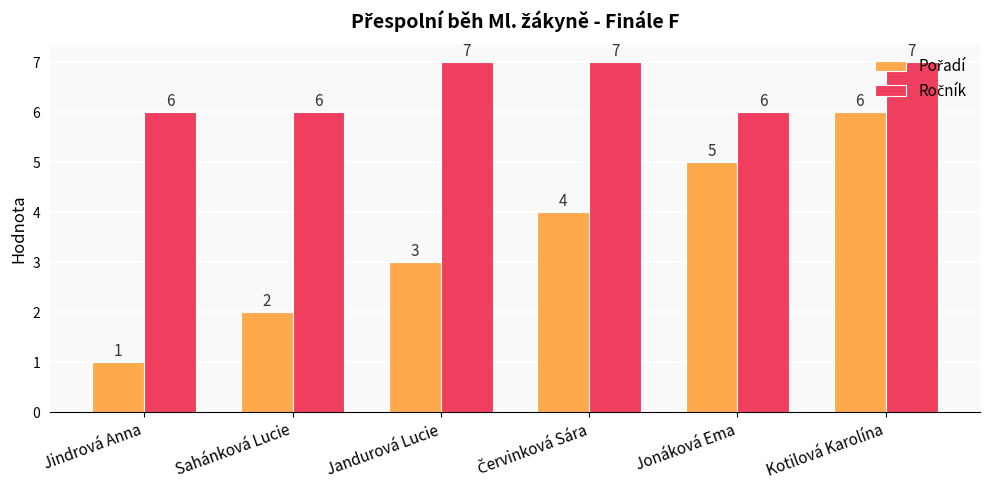

Which category has the lowest value across all series?

Jindrová Anna